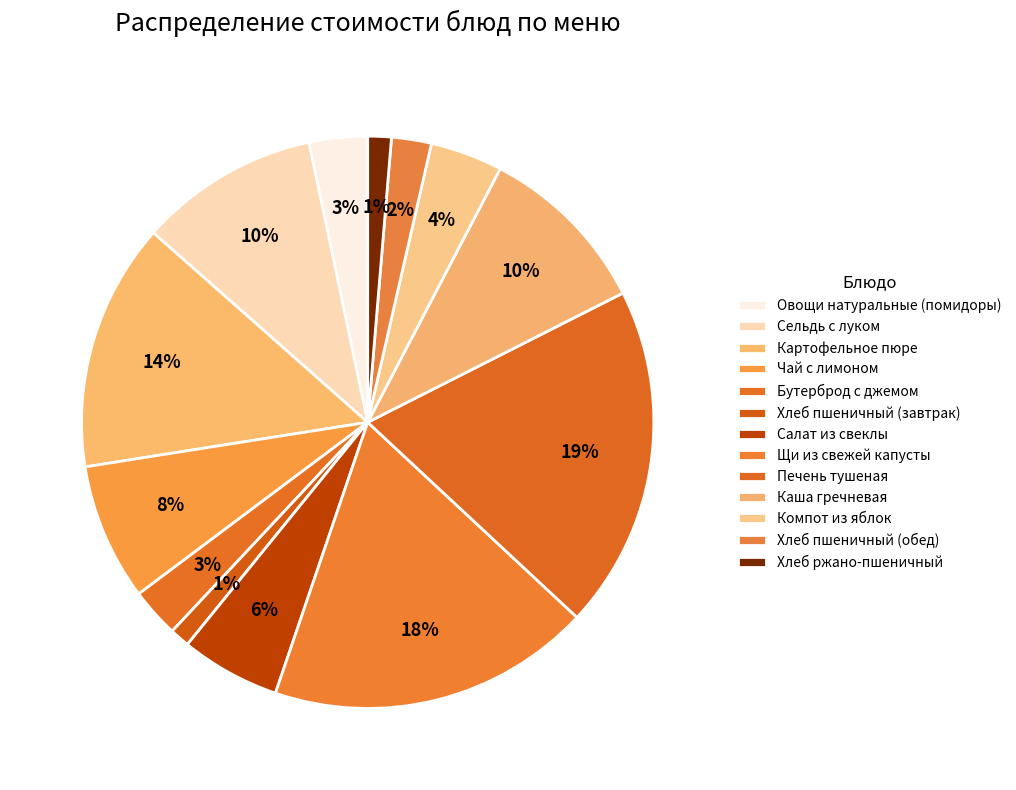

How many slices are in this pie chart?

13